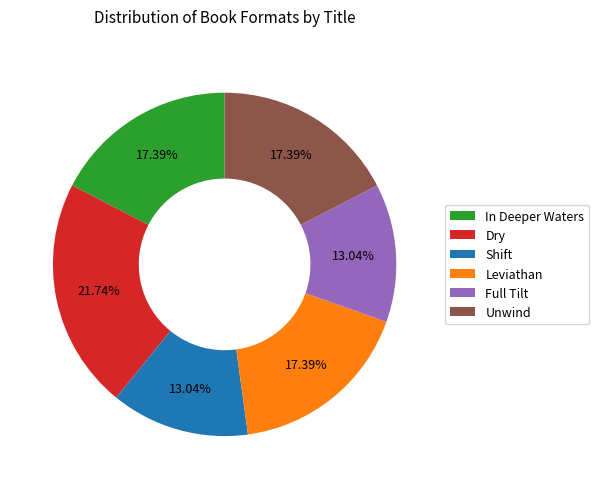

How many slices are in this pie chart?

6